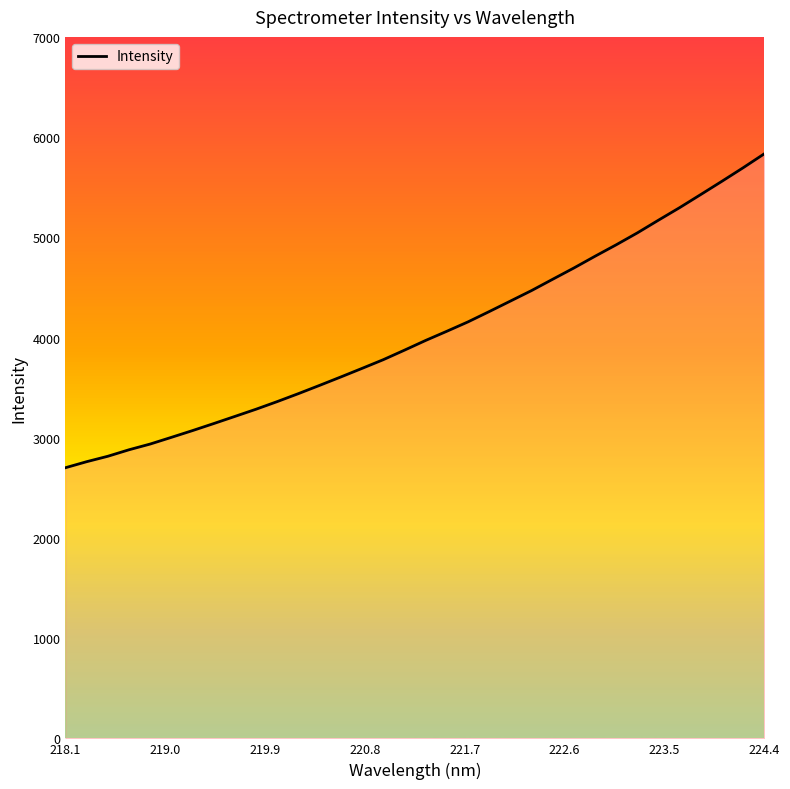

What is the difference between the maximum and minimum values?

3133.0